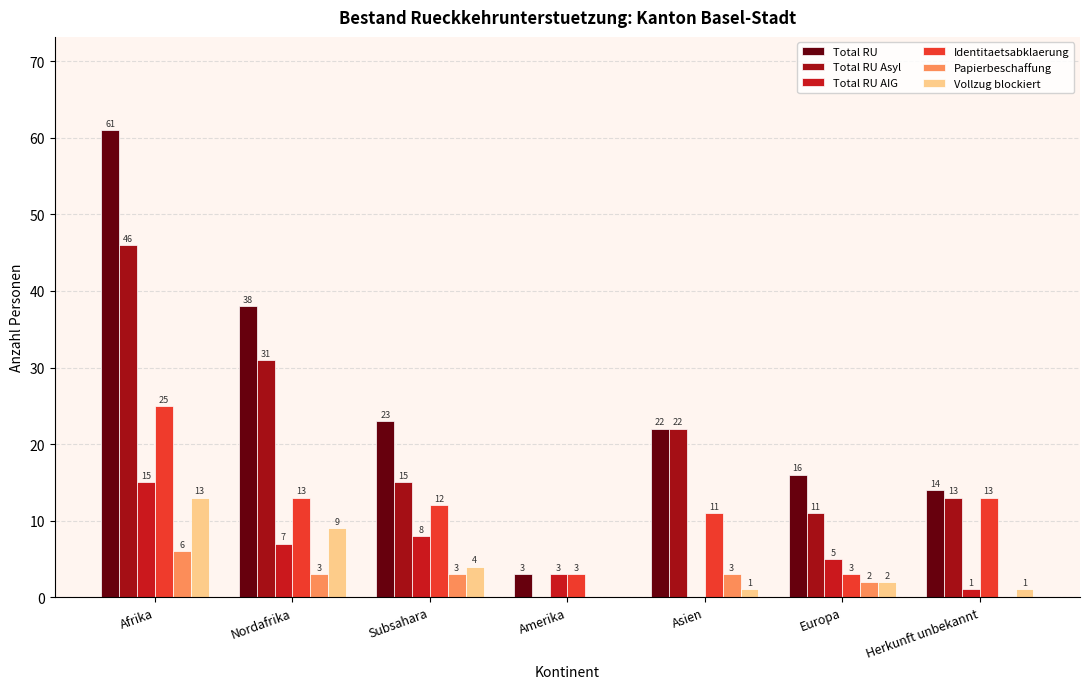

What is the approximate value of Total RU at Asien, to the nearest 5?

20